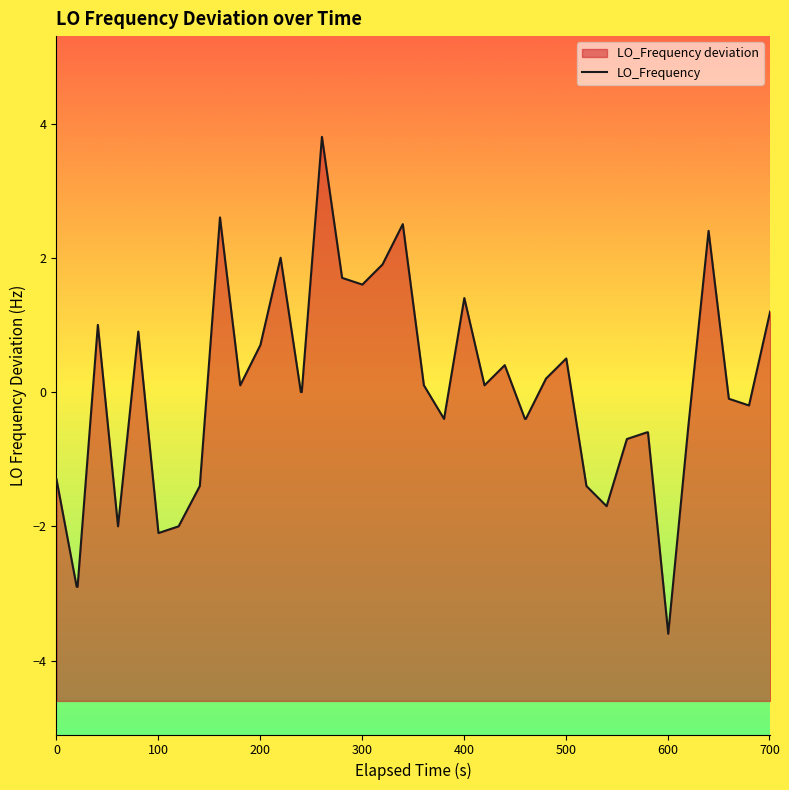

How many lines are shown in the chart?

1